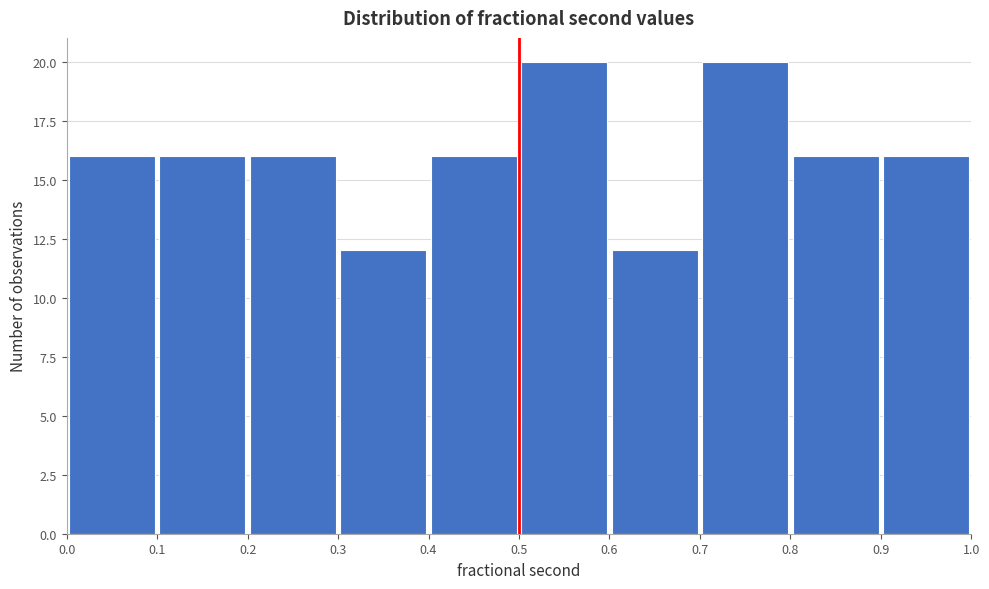

Reading left to right, list every bar in this chart as the range it spans on the x-axis followed by its height. The values are not printed on the chart, so give them approximately, as read against the axis.

0.0 to 0.1: 16
0.1 to 0.2: 16
0.2 to 0.3: 16
0.3 to 0.4: 12
0.4 to 0.5: 16
0.5 to 0.6: 20
0.6 to 0.7: 12
0.7 to 0.8: 20
0.8 to 0.9: 16
0.9 to 1.0: 16